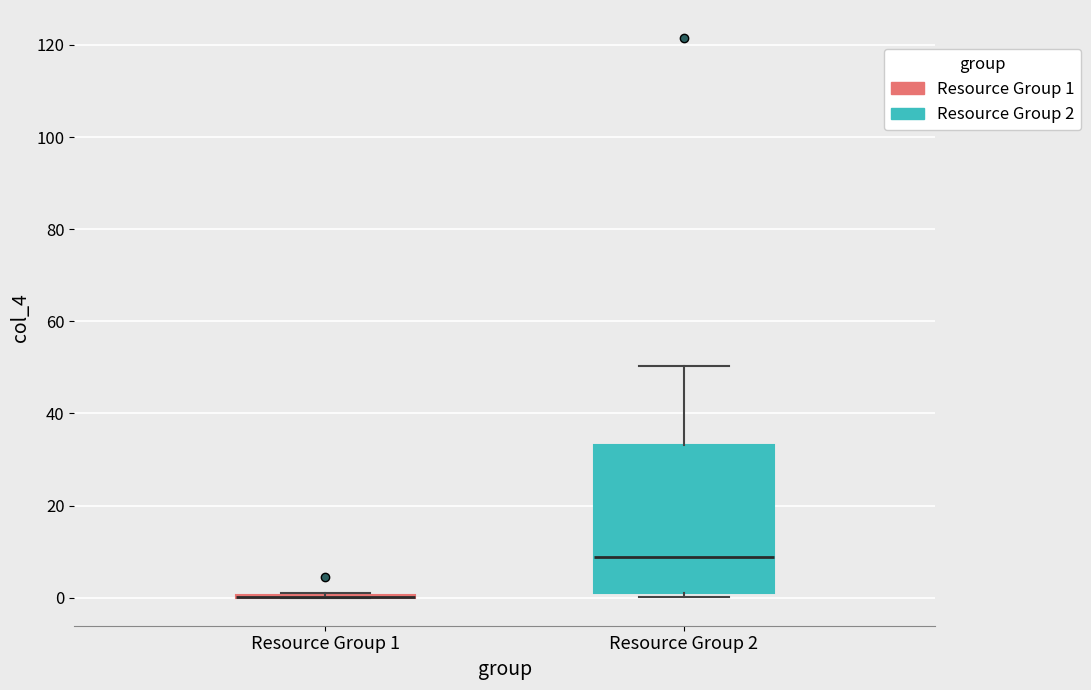

Reading left to right, transcribe this box plot: for each box, give where its median line is, the range the box spans, and where its two whiskers end, as read against the y-axis. The values are not printed on the chart, so give them approximately, as read against the axis.

Resource Group 1: box collapsed to a line at 0, whiskers 0 to 2
Resource Group 2: median 8, box 2 to 34, whiskers 0 to 50